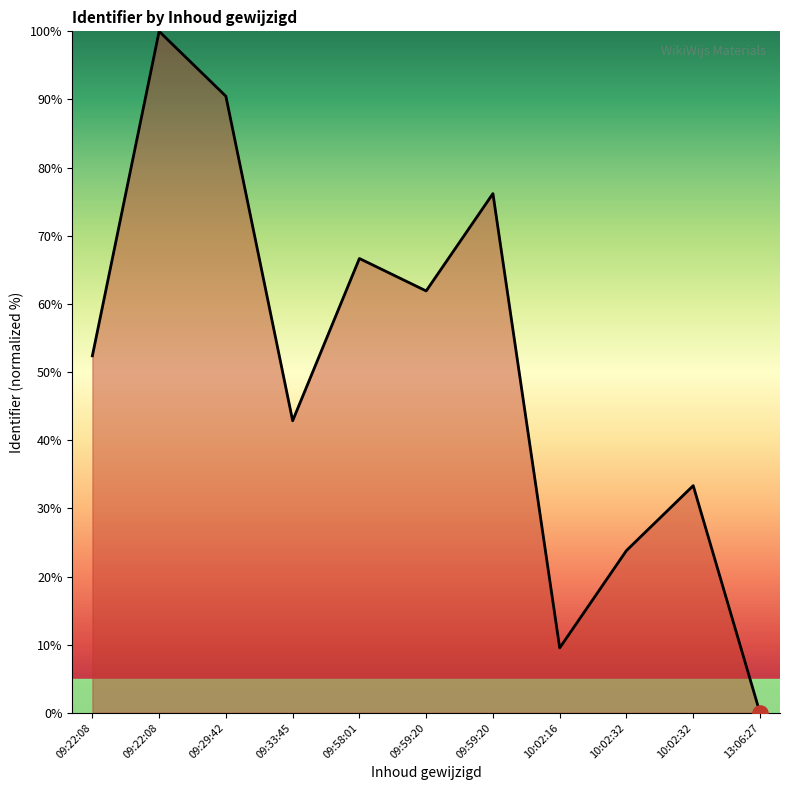

What is the change in value from 09:33:45 to 09:59:20?

+33.3